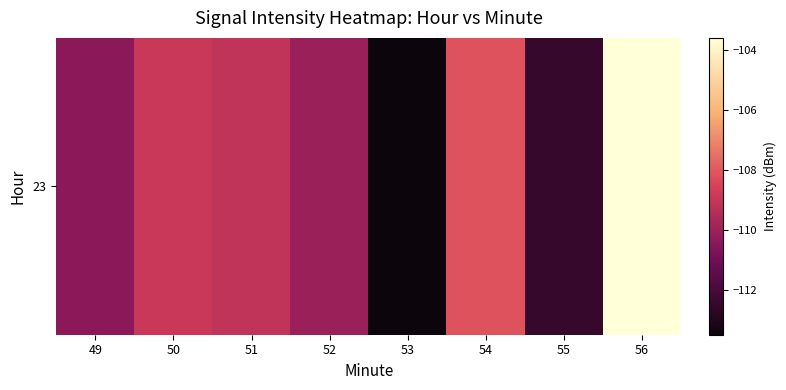

Is it true that the value at 55 is -192.9?

False